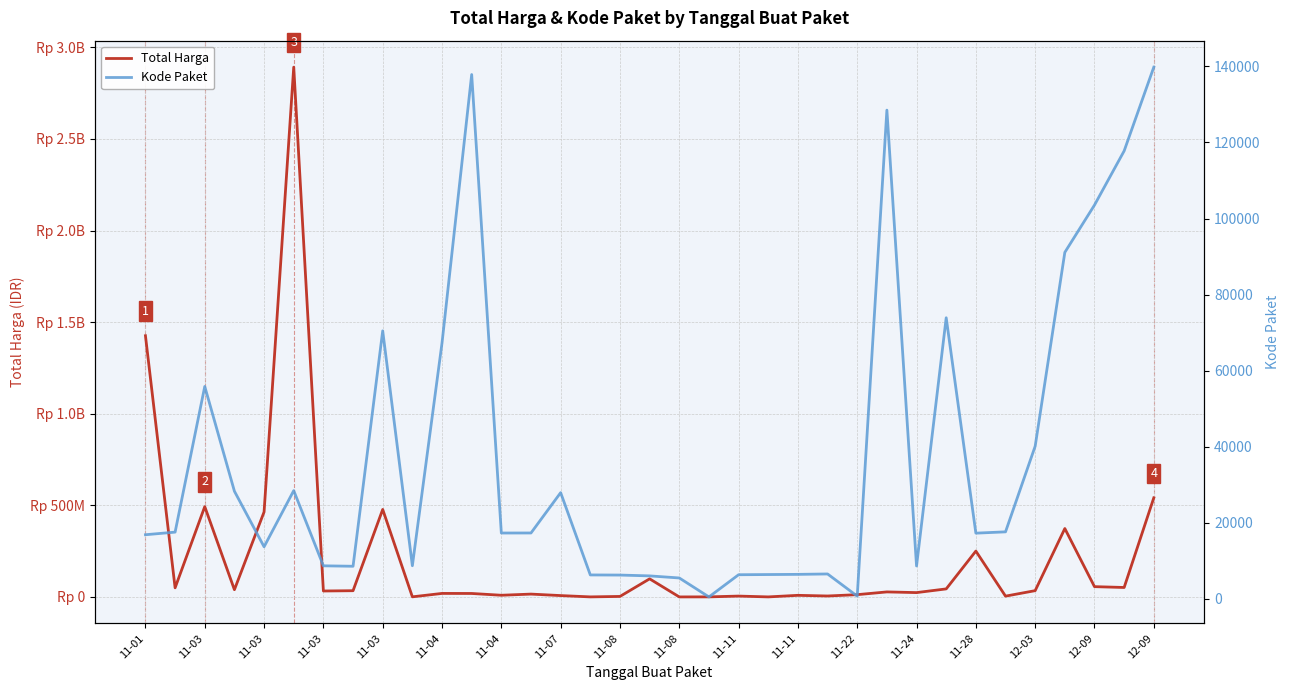

How many interior local valleys does the Kode Paket series have?

8